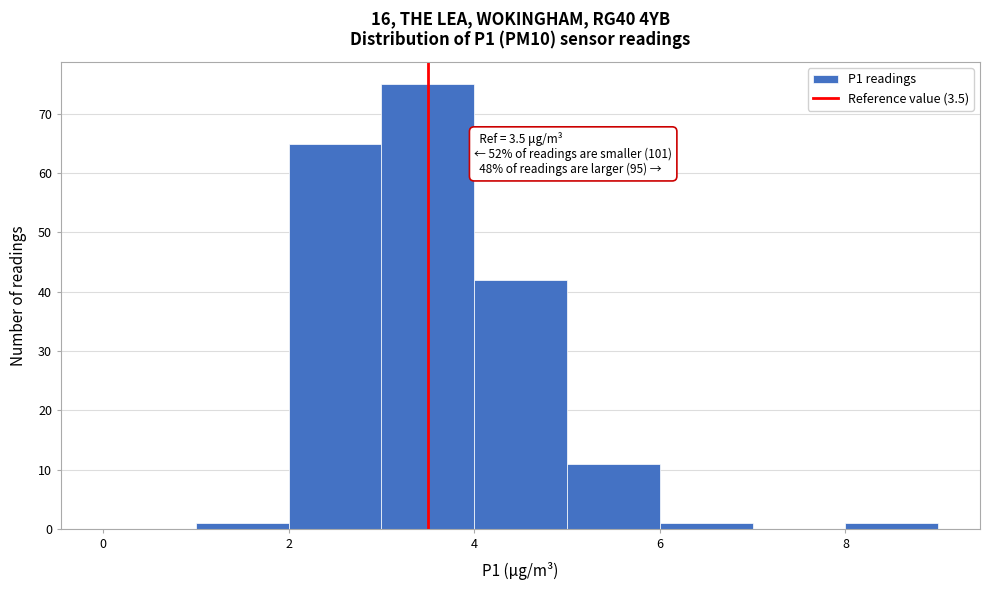

Over which range of the x-axis is the bar tallest?

3 to 4